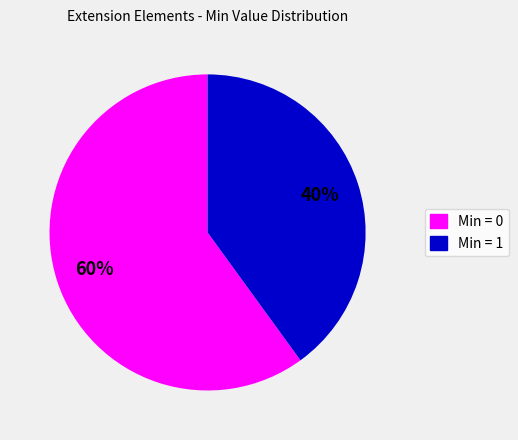

To the nearest percent, what is the average slice percentage?

50%